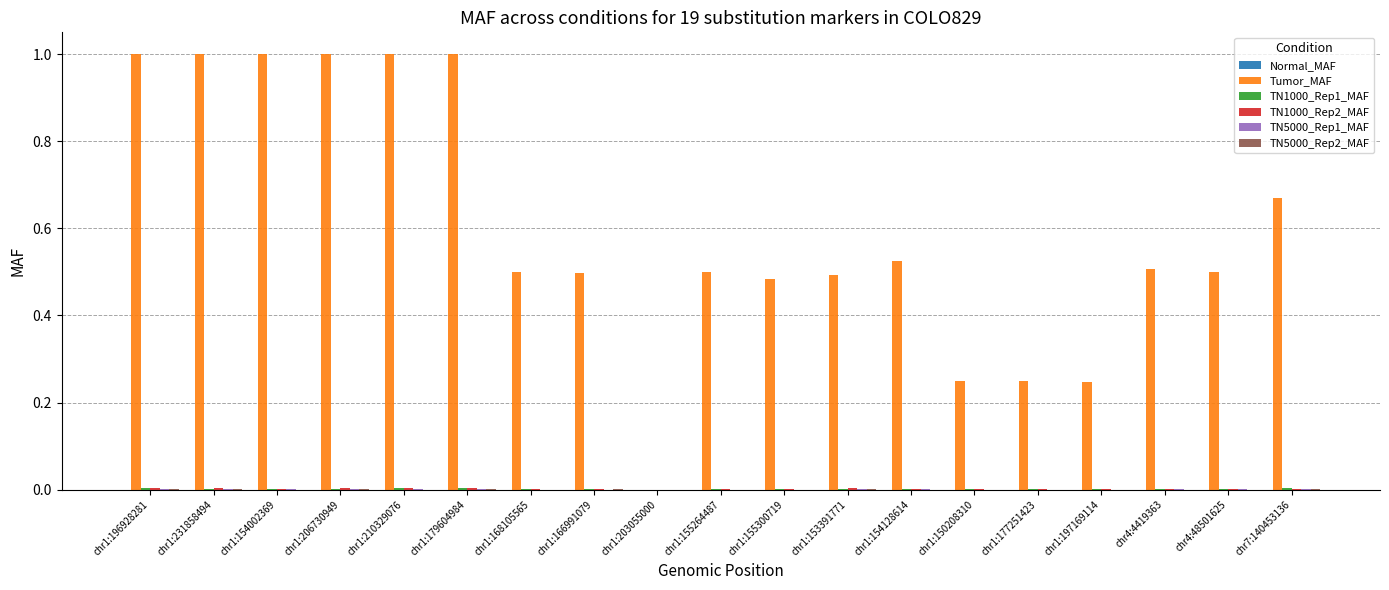

Which series has the largest total across all categories?

Tumor_MAF